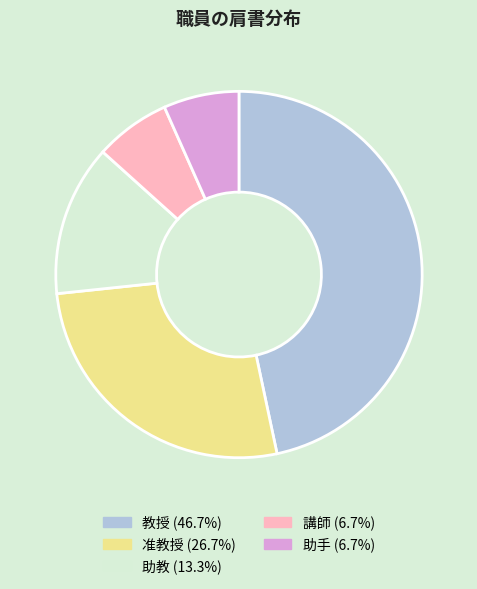

Do 准教授 and 助教 together represent more than half of the pie?

No